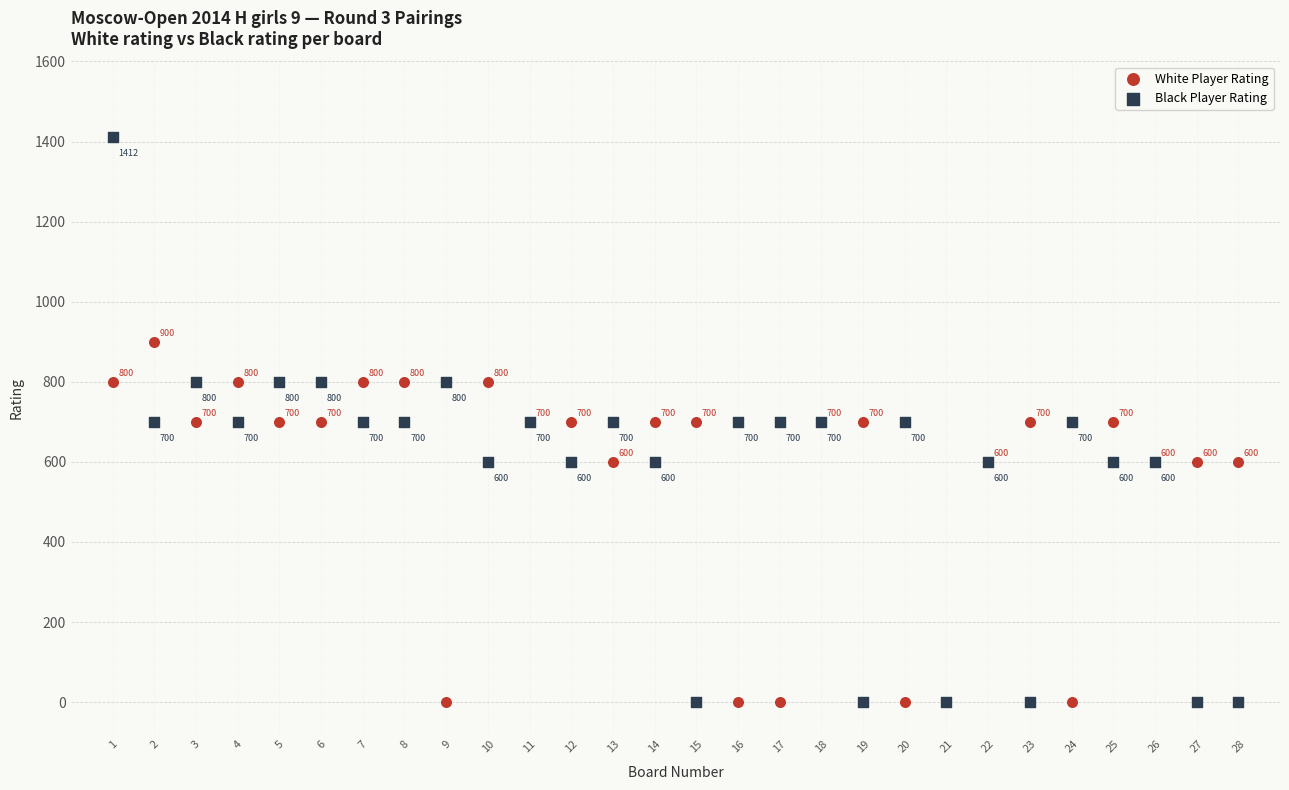

What are all the series names shown in the legend?

White Player Rating, Black Player Rating